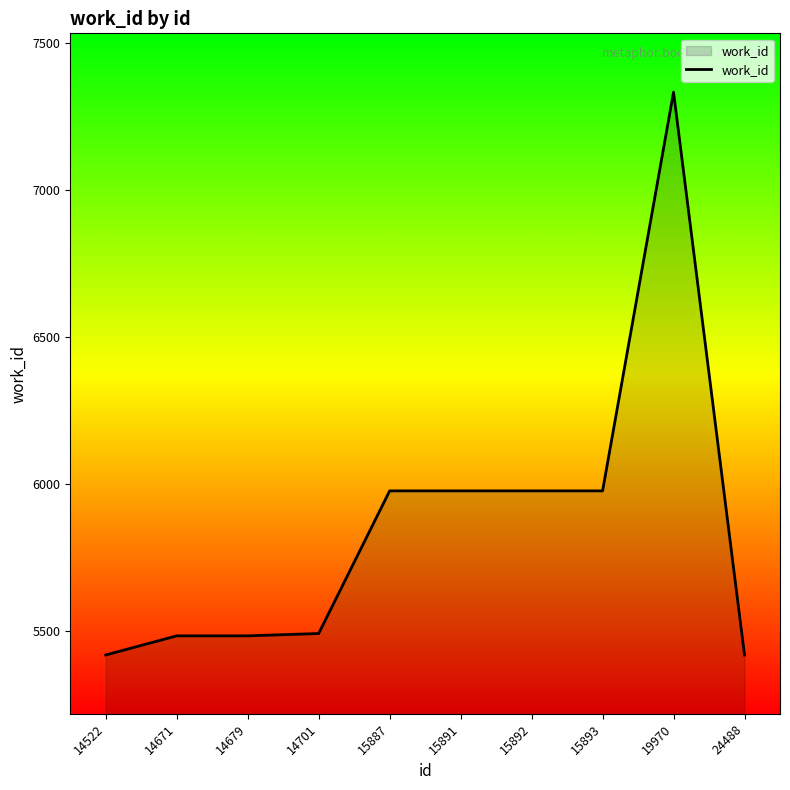

Is it true that the value at 15893 is 3420?

False